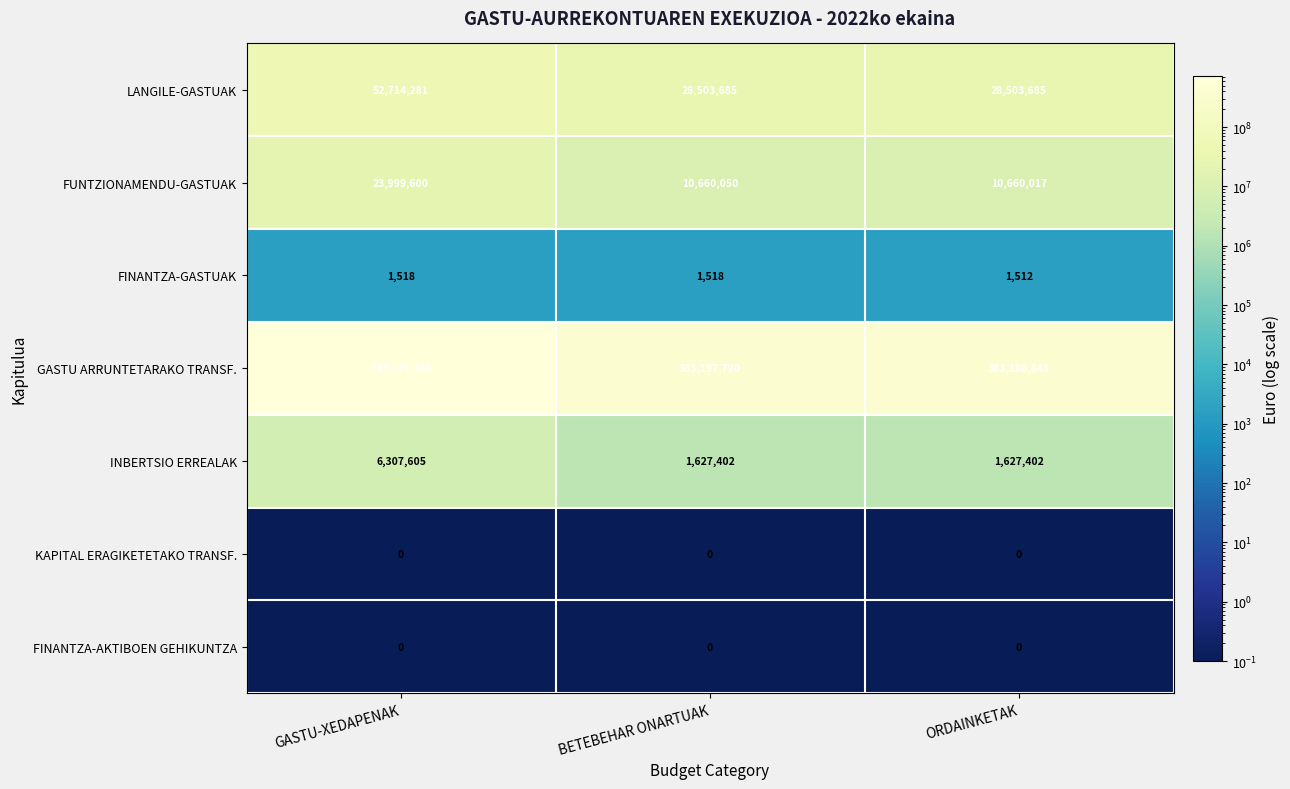

Reading left to right, extract all data points from this chart.

LANGILE-GASTUAK: 52714281	28503685	28503685
FUNTZIONAMENDU-GASTUAK: 23999600	10660050	10660017
FINANTZA-GASTUAK: 1518	1518	1512
GASTU ARRUNTETARAKO TRANSF.: 737187348	383197790	383180848
INBERTSIO ERREALAK: 6307605	1627402	1627402
KAPITAL ERAGIKETETAKO TRANSF.: 0	0	0
FINANTZA-AKTIBOEN GEHIKUNTZA: 0	0	0